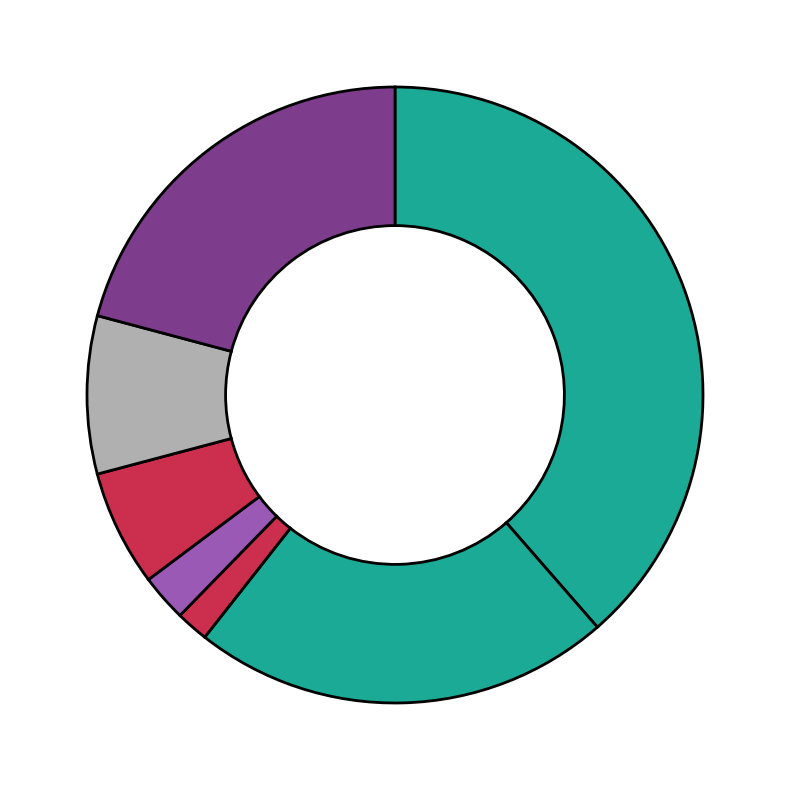

To the nearest percent, what is the difference between the largest and smallest slice percentages?

37%